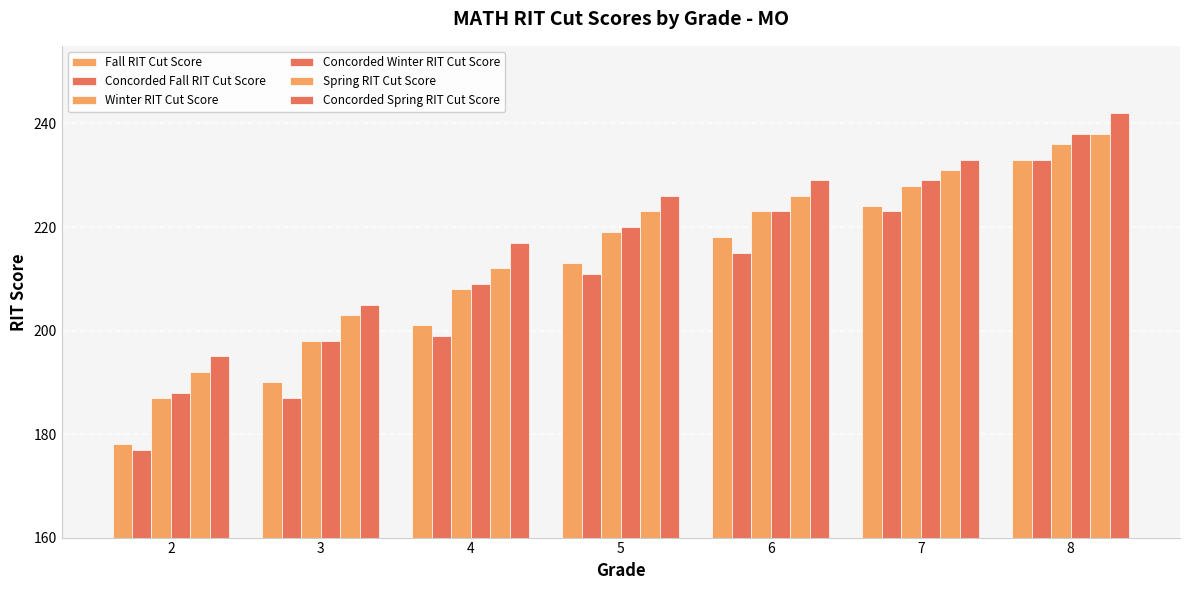

How many groups of bars are there?

7